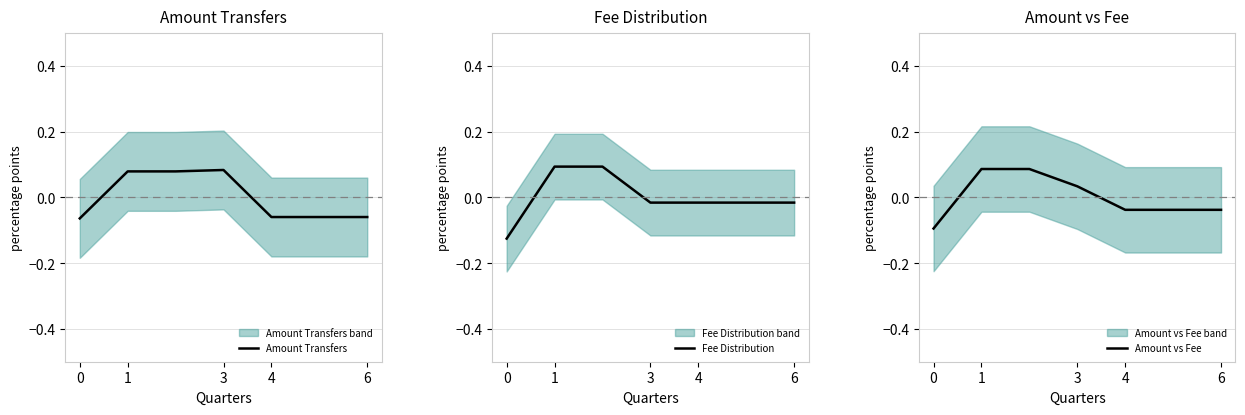

How many intersections are there between Fee Distribution and Amount Transfers?

3